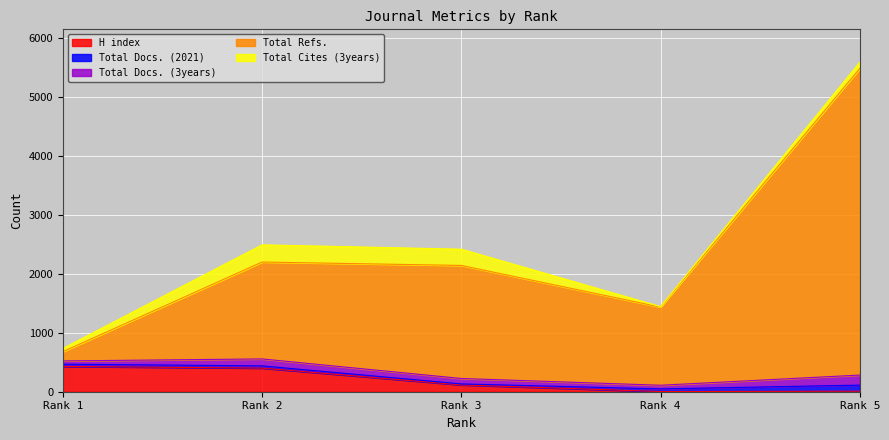

True or false: Total Refs. and H index cross at least once.

True